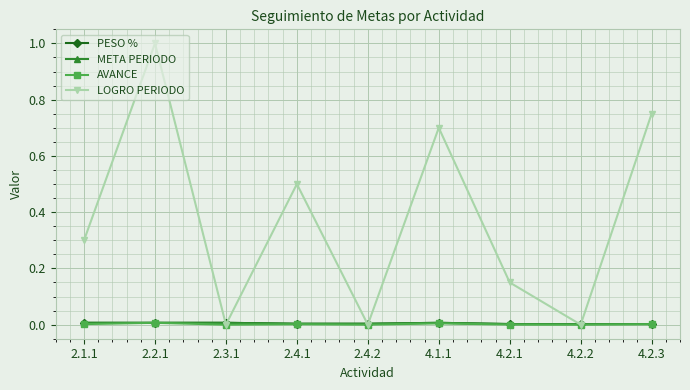

How many interior local peaks does the PESO % series have?

1